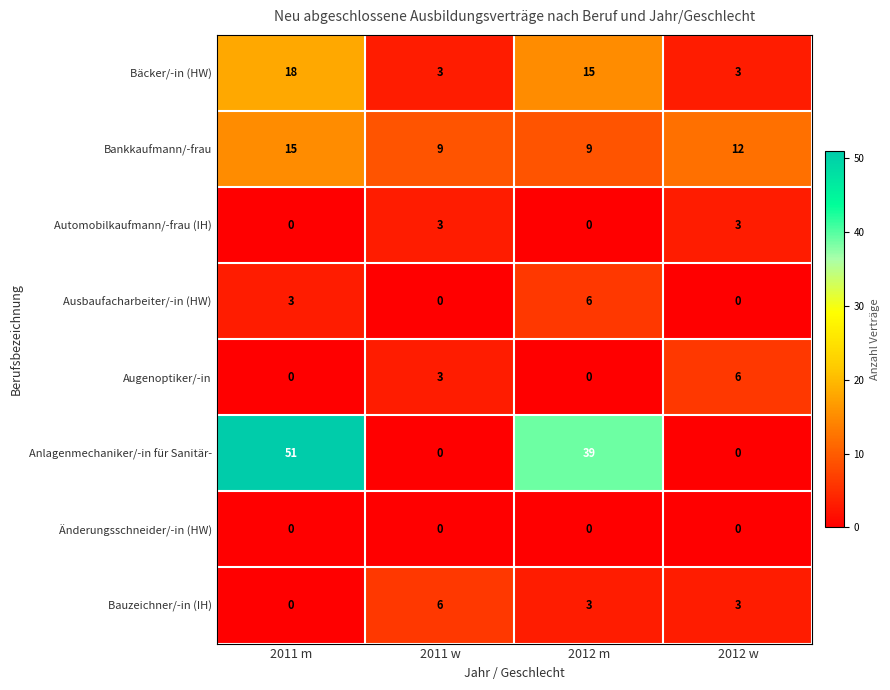

What is the difference between the Automobilkaufmann/-frau (IH) values at 2012 m and 2012 w?

3